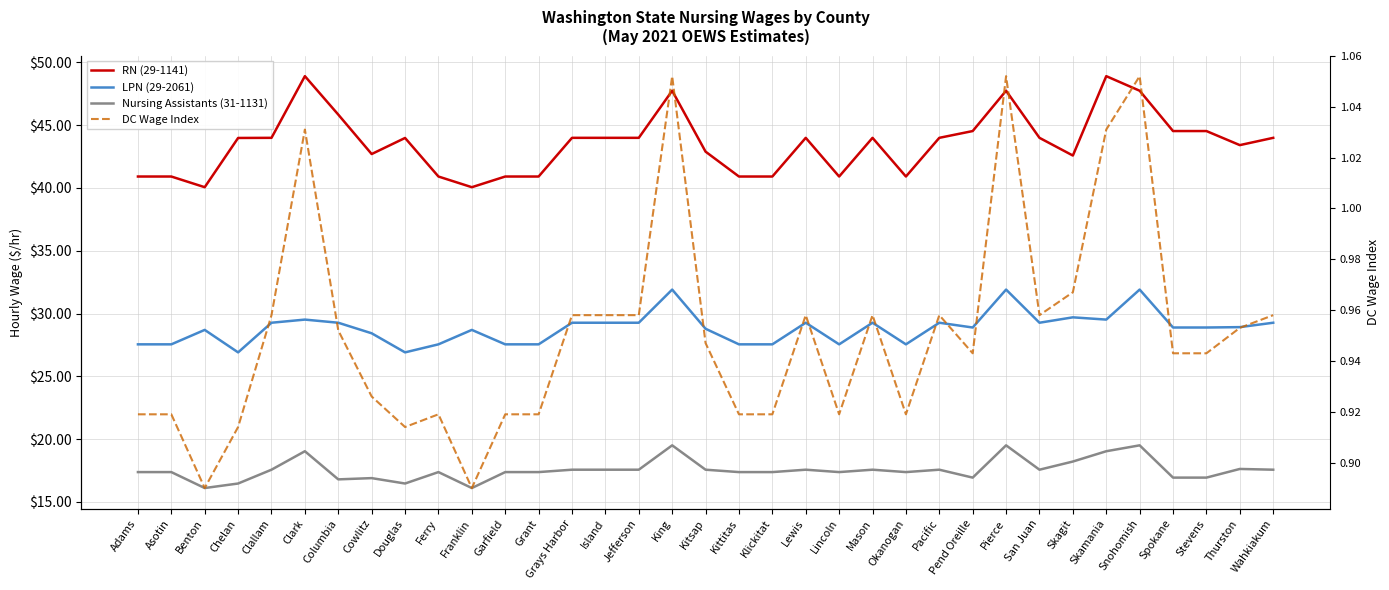

The LPN (29-2061) series shows 28.9 at Thurston. True or false?

True